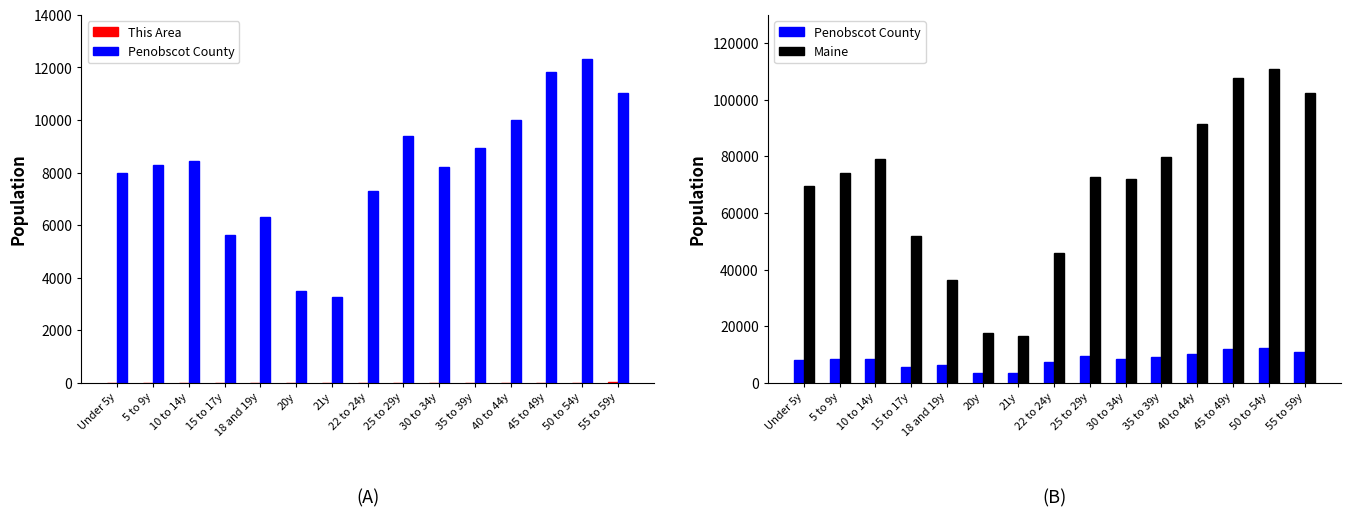

Where does the Penobscot County series first go above 8304?

10 to 14y